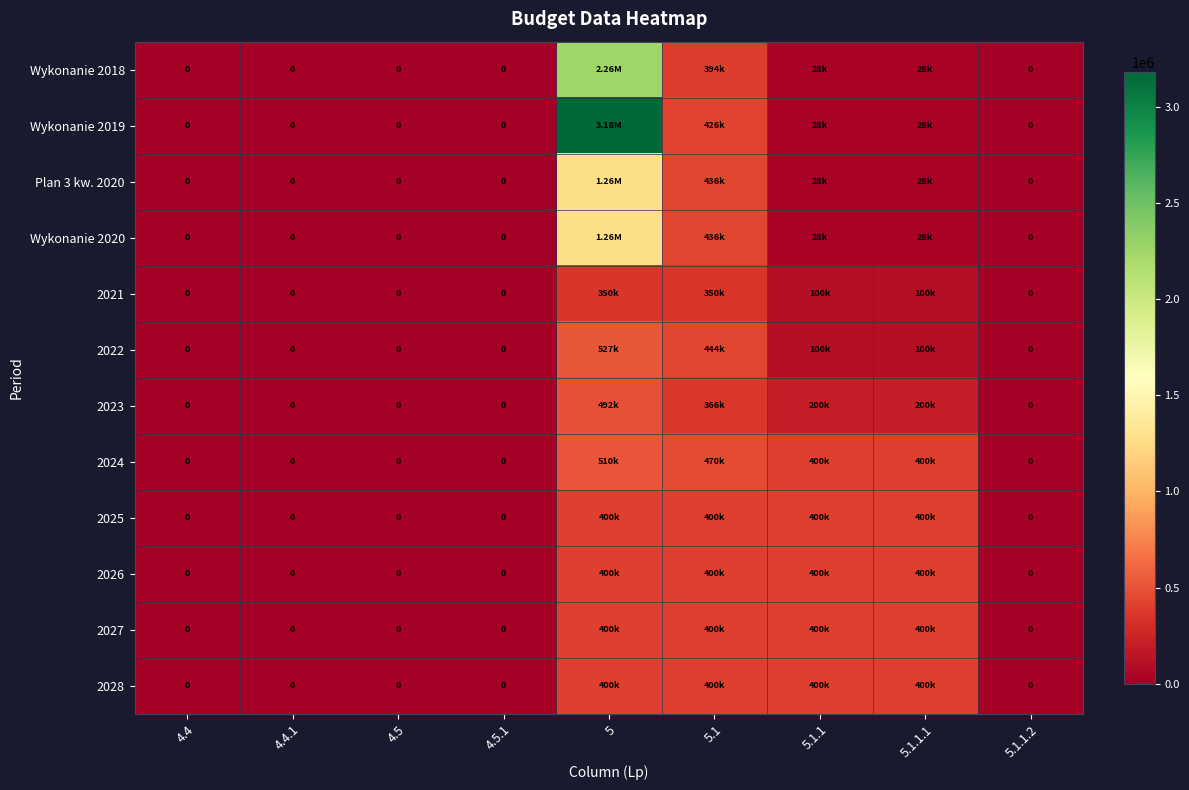

Which series has the largest range (max minus min)?

Wykonanie 2019